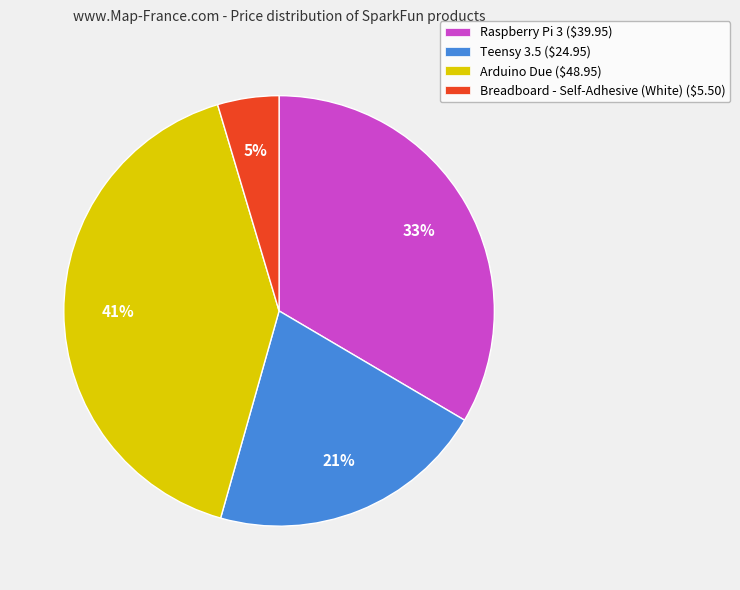

To the nearest percent, what portion does Arduino Due represent?

41%